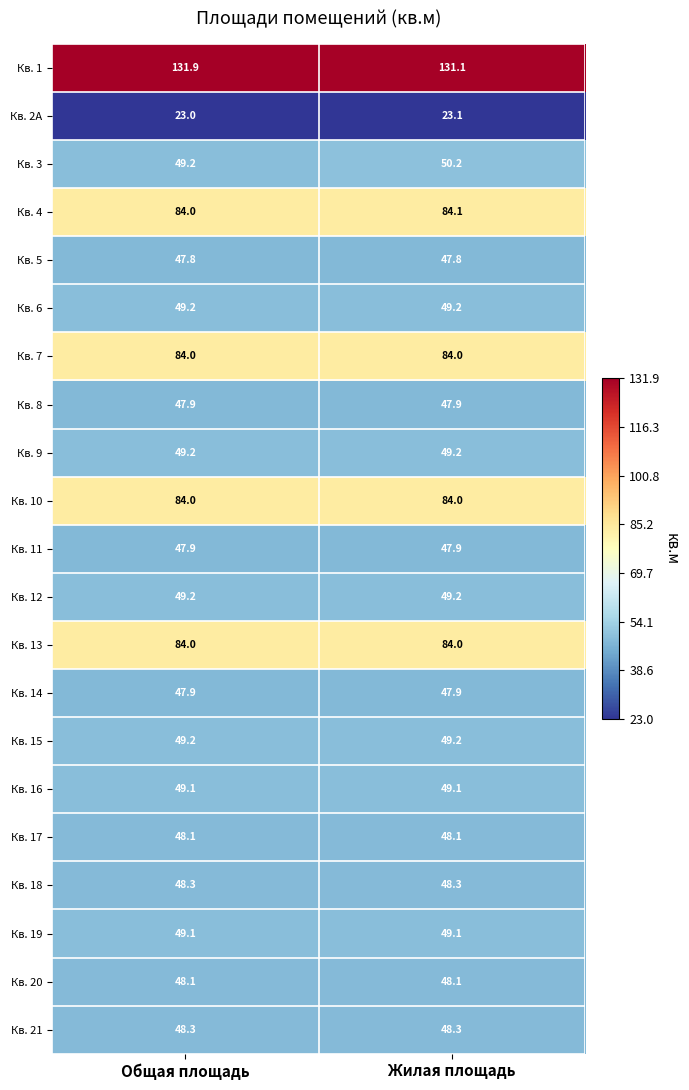

What is the sum of the Кв. 15 values at Общая площадь and Жилая площадь?

98.4